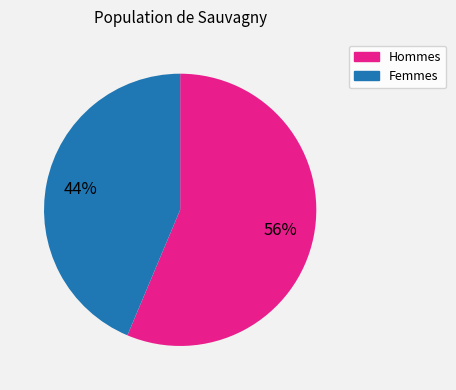

Which category accounts for the majority?

Hommes